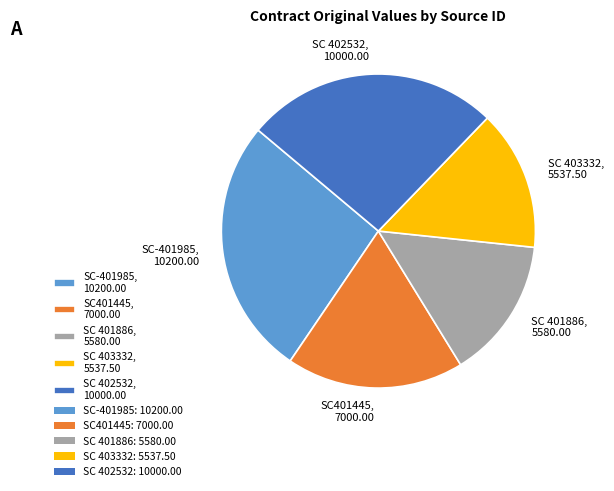

Combined, do SC401445 and SC 402532 account for over 50%?

No